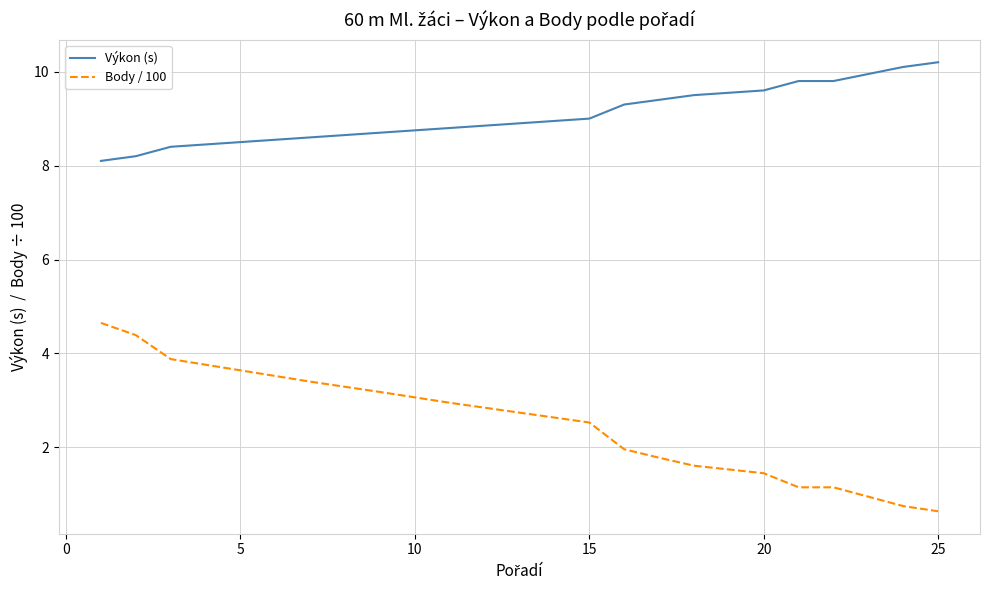

Which has a higher value, 20 or −5?

20